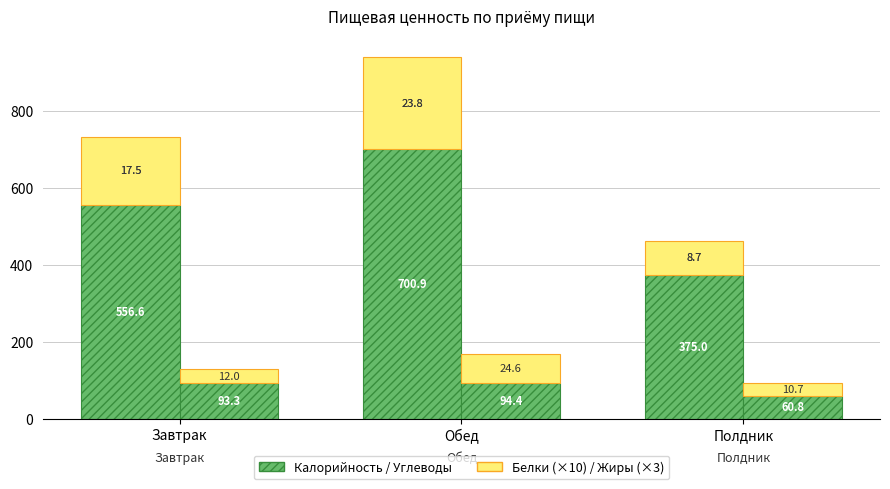

How many bars are there in total?

12